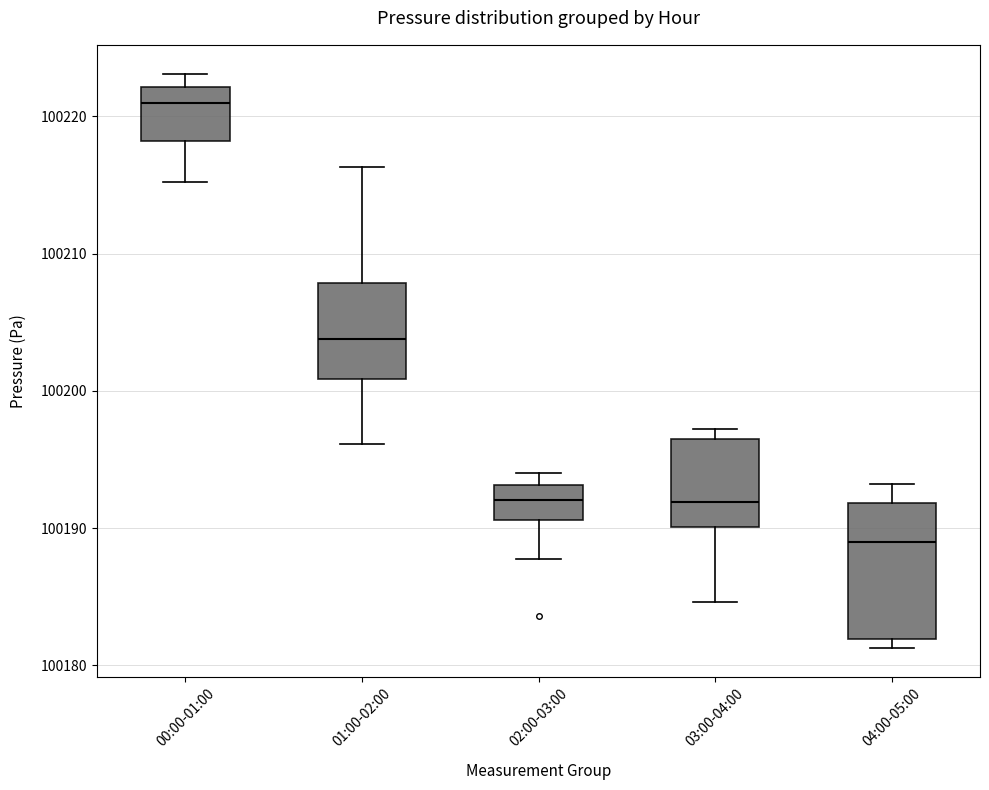

Reading left to right, transcribe this box plot: for each box, give where its median line is, the range the box spans, and where its two whiskers end, as read against the y-axis. The values are not printed on the chart, so give them approximately, as read against the axis.

00:00-01:00: median 100221, box 100218 to 100222, whiskers 100215 to 100223
01:00-02:00: median 100204, box 100201 to 100208, whiskers 100196 to 100216
02:00-03:00: median 100192, box 100191 to 100193, whiskers 100188 to 100194
03:00-04:00: median 100192, box 100190 to 100196, whiskers 100185 to 100197
04:00-05:00: median 100189, box 100182 to 100192, whiskers 100181 to 100193